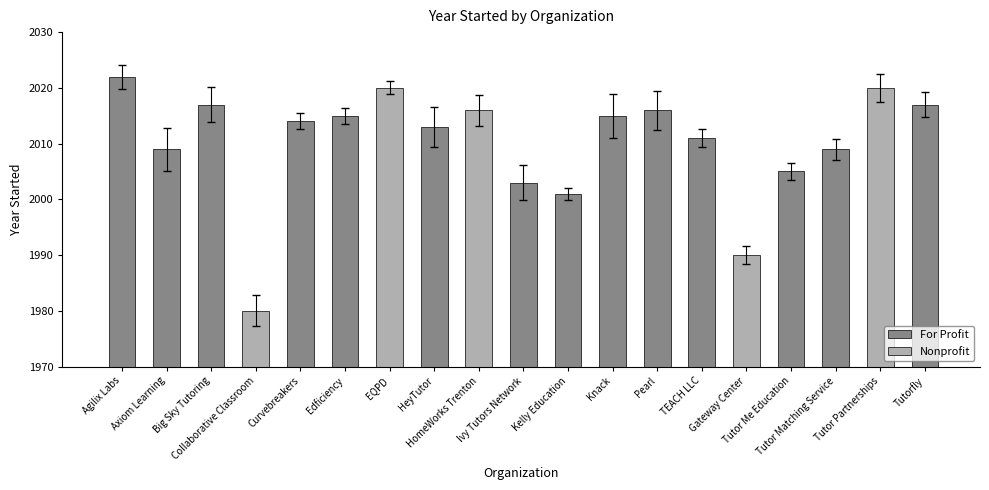

Count the number of data series in this chart.

1